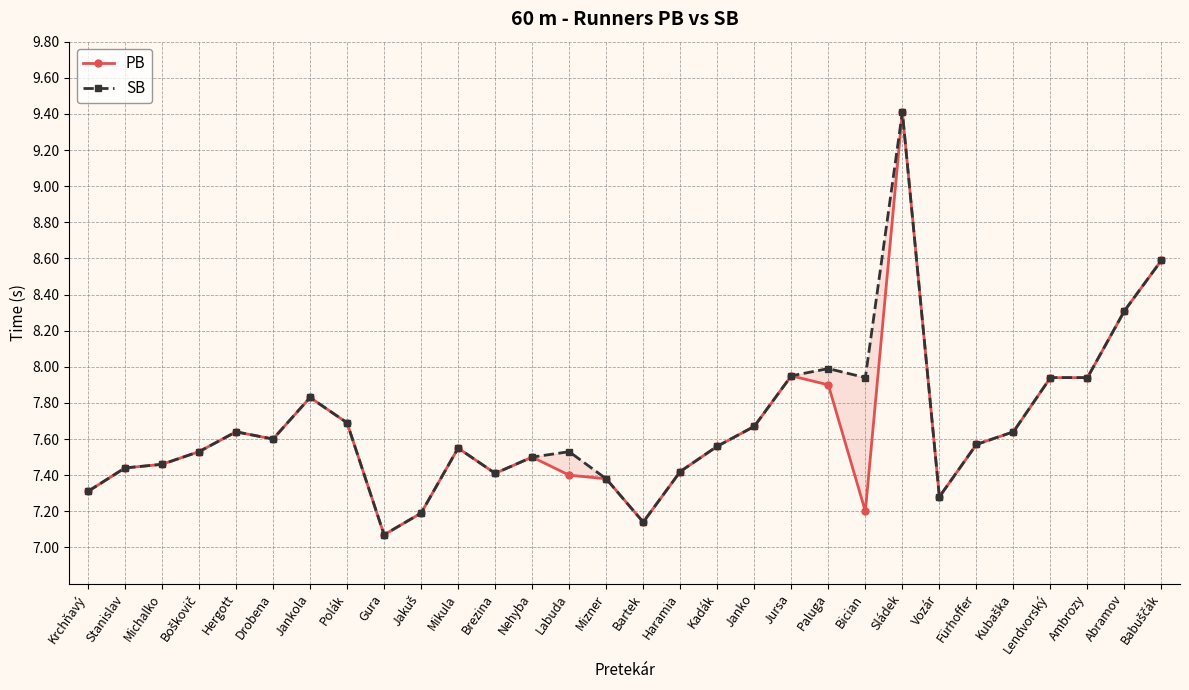

True or false: SB and PB cross at least once.

False